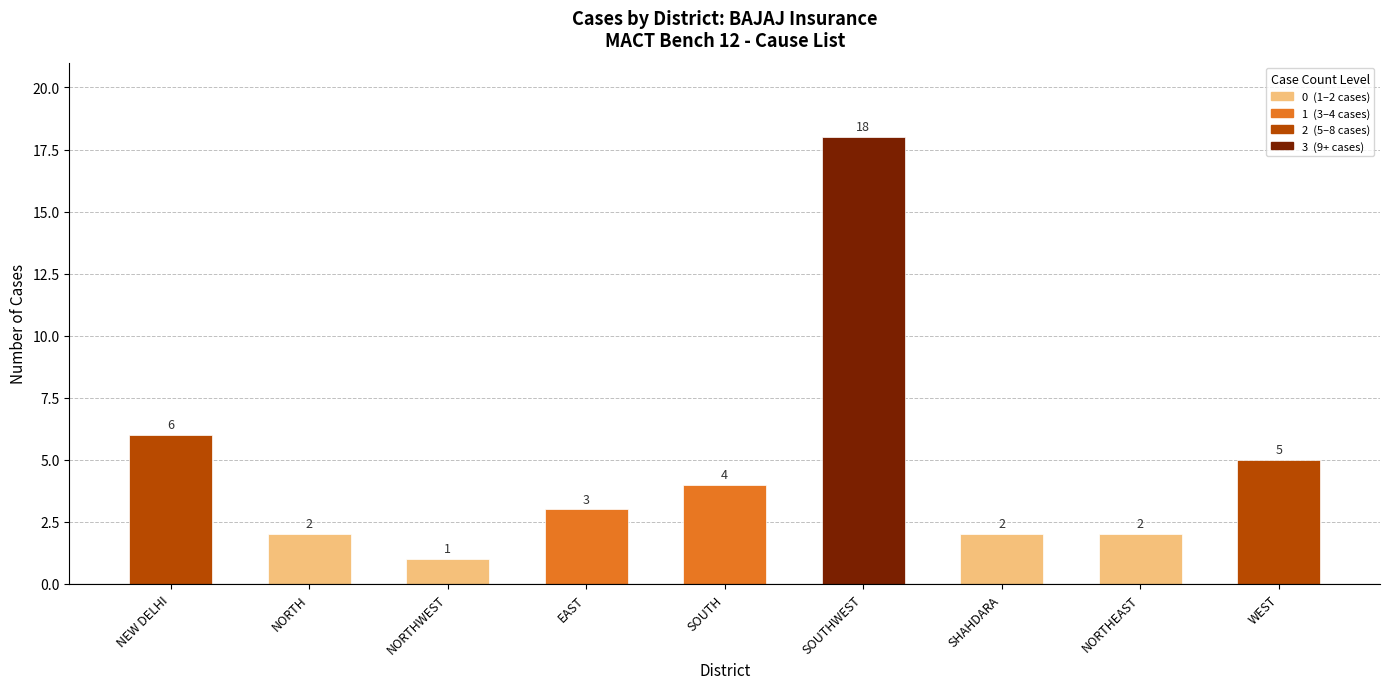

What is the difference between the values at SOUTH and NORTH?

2